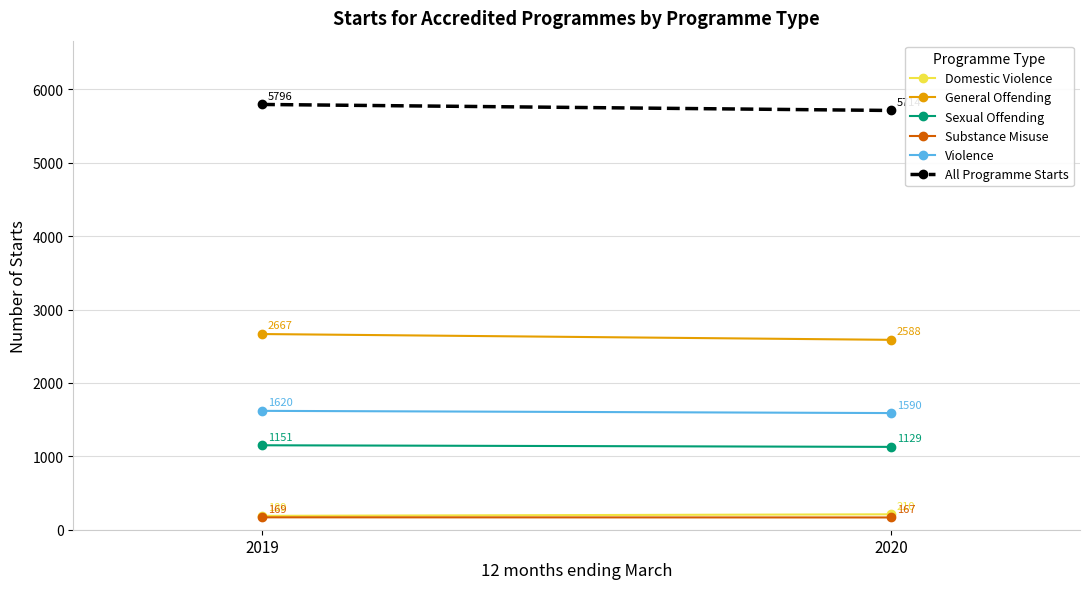

True or false: All Programme Starts has a value of 8415 at 2019.

False